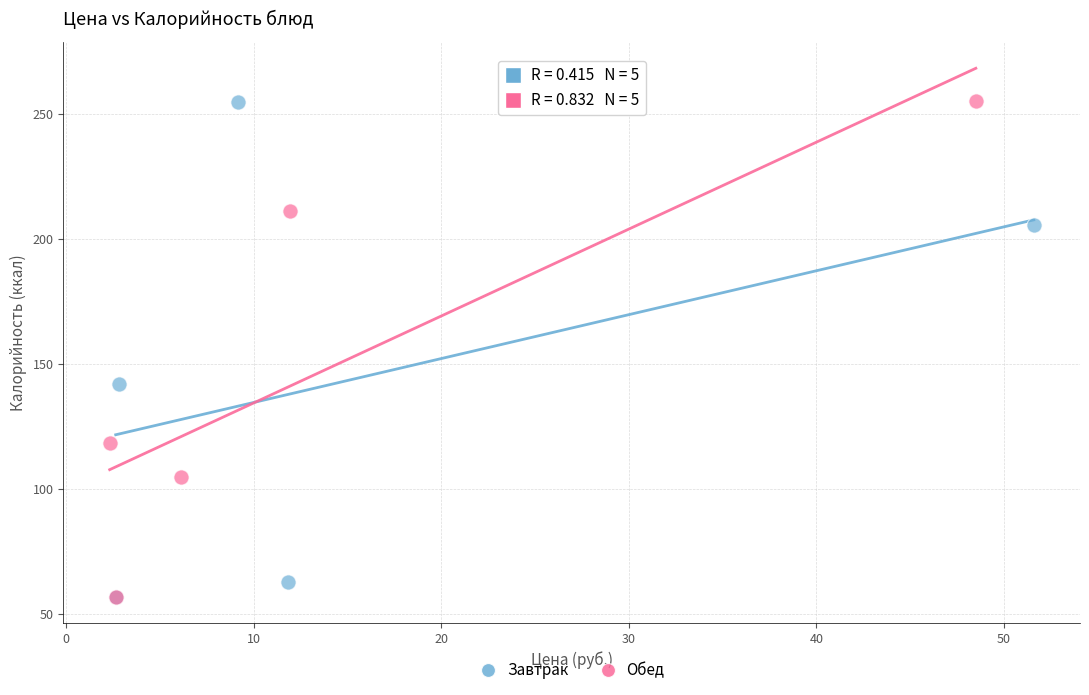

What are all the series names shown in the legend?

Завтрак, Обед